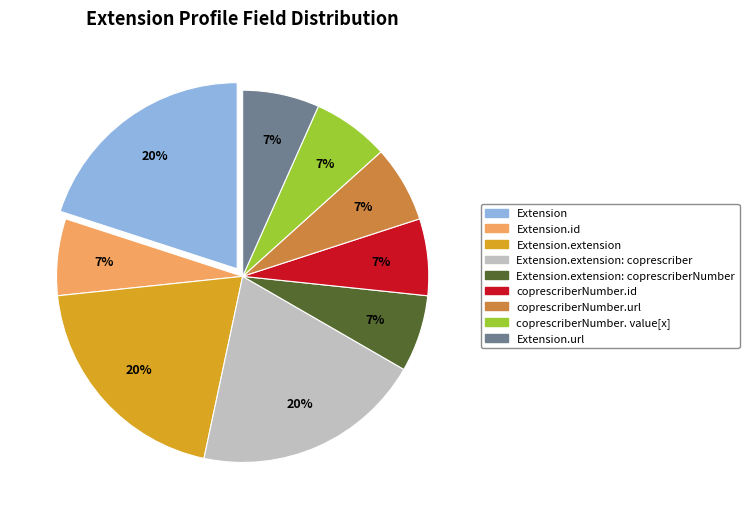

How many slices are in this pie chart?

9